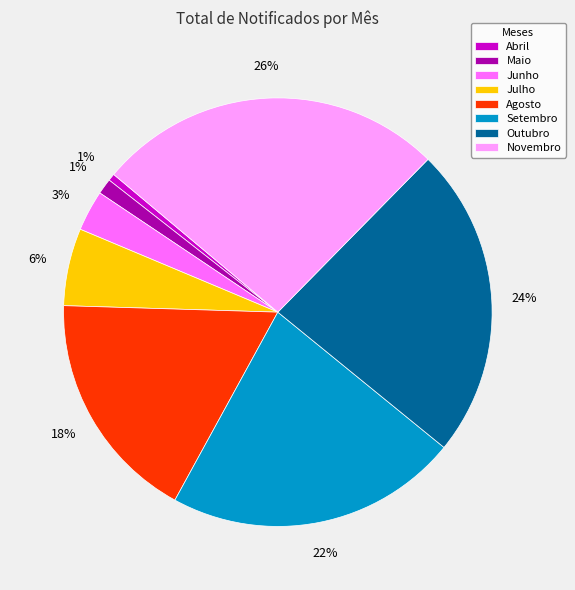

Is it true that Outubro is 33% of the pie?

False